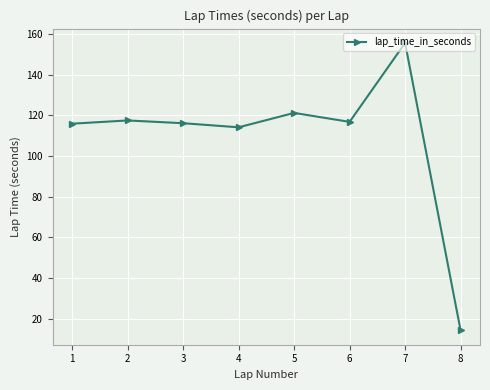

What is the sum of the values at 8 and 2?

131.8